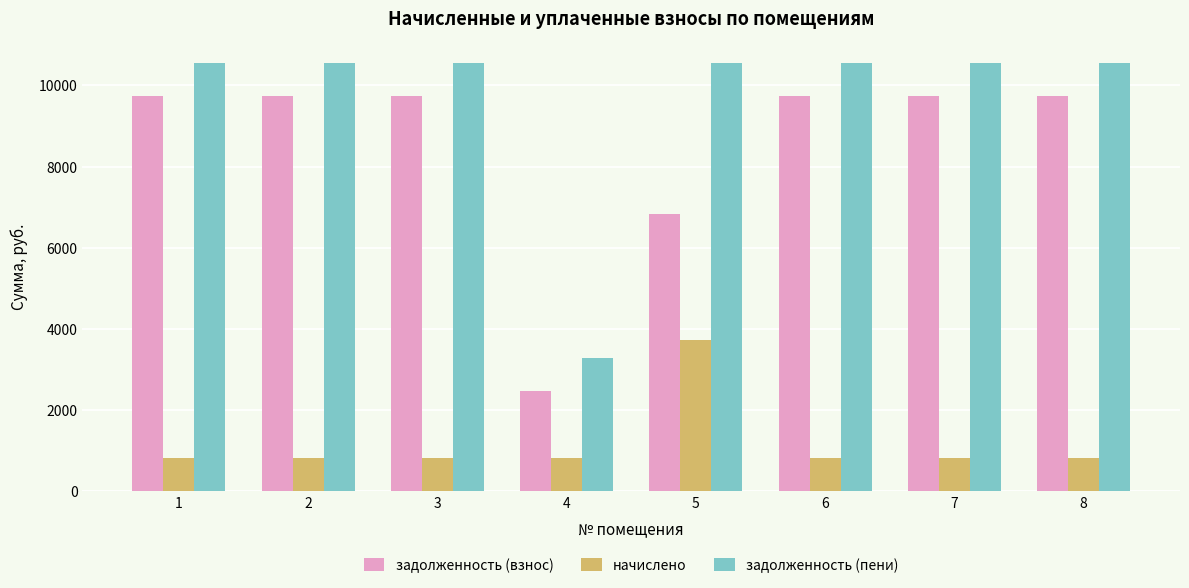

What is the sum of all задолженность (взнос) values?

67744.8